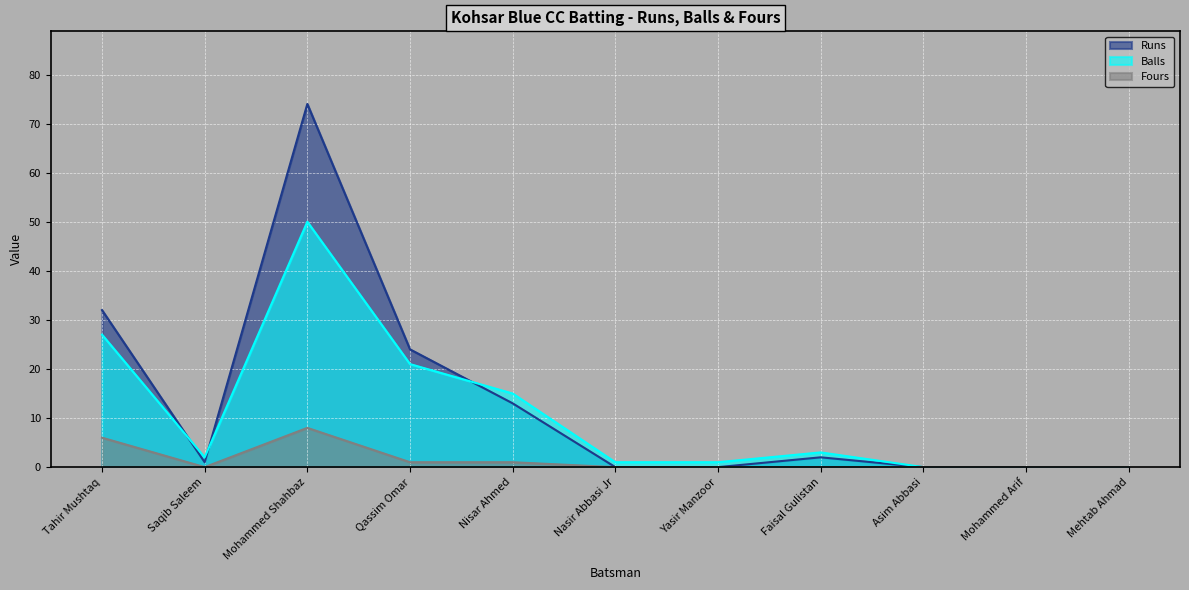

At which category is the sum across all series the highest?

Mohammed Shahbaz